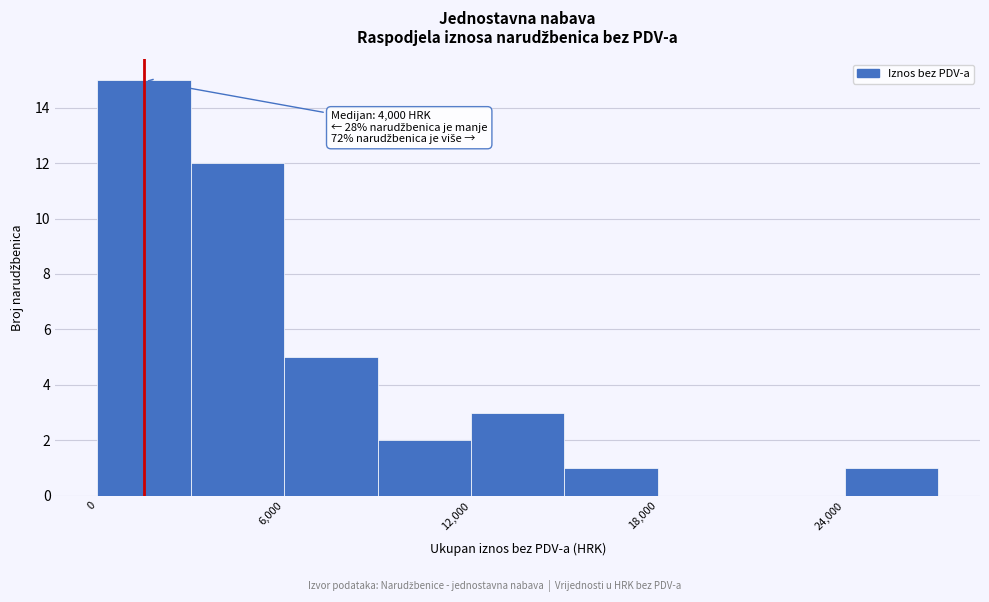

Read against the x-axis, roughly where is the centre of the tallest bar?

2000